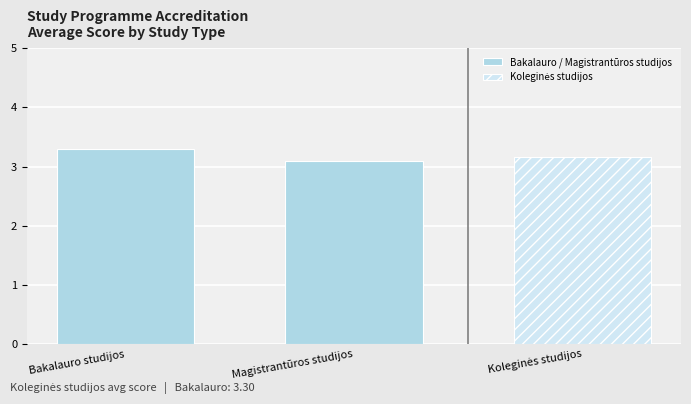

What is the greatest value displayed?

3.3